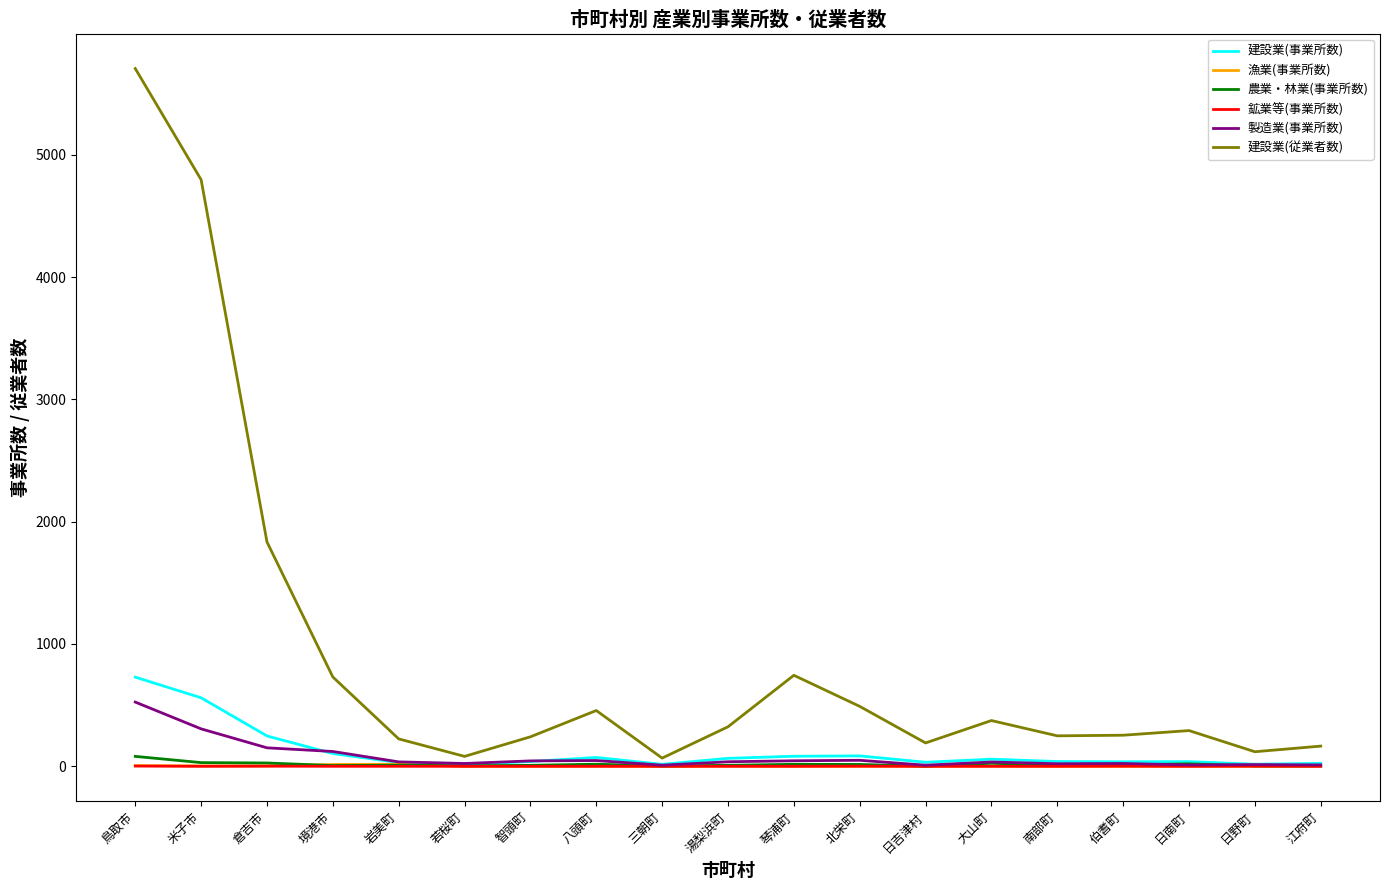

At which label is 建設業(従業者数) closest to 2886?

倉吉市